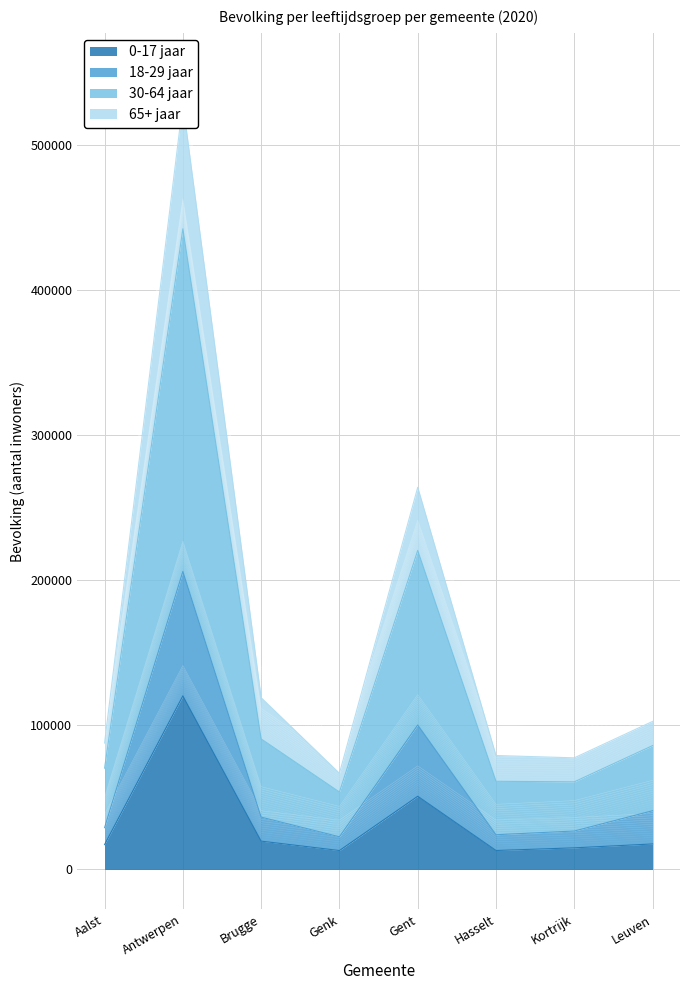

Reading right to left, list all the values displayed in this chart.

0-17 jaar: Leuven=17626	Kortrijk=14944	Hasselt=13110	Gent=50563	Genk=13078	Brugge=19577	Antwerpen=119897	Aalst=17193
18-29 jaar: Leuven=40582	Kortrijk=26567	Hasselt=24002	Gent=99780	Genk=22565	Brugge=36172	Antwerpen=205824	Aalst=28907
30-64 jaar: Leuven=102275	Kortrijk=77109	Hasselt=78714	Gent=263927	Genk=66447	Brugge=118656	Antwerpen=529247	Aalst=87332
65+ jaar: Leuven=103775	Kortrijk=78609	Hasselt=80214	Gent=265427	Genk=67947	Brugge=120156	Antwerpen=530747	Aalst=88832